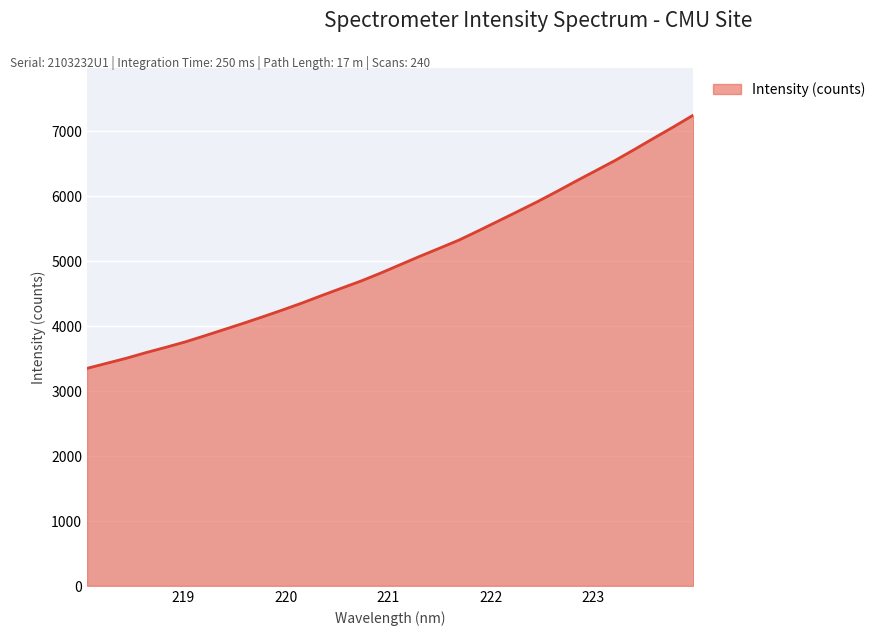

What is the difference between the maximum and minimum values?

3899.3